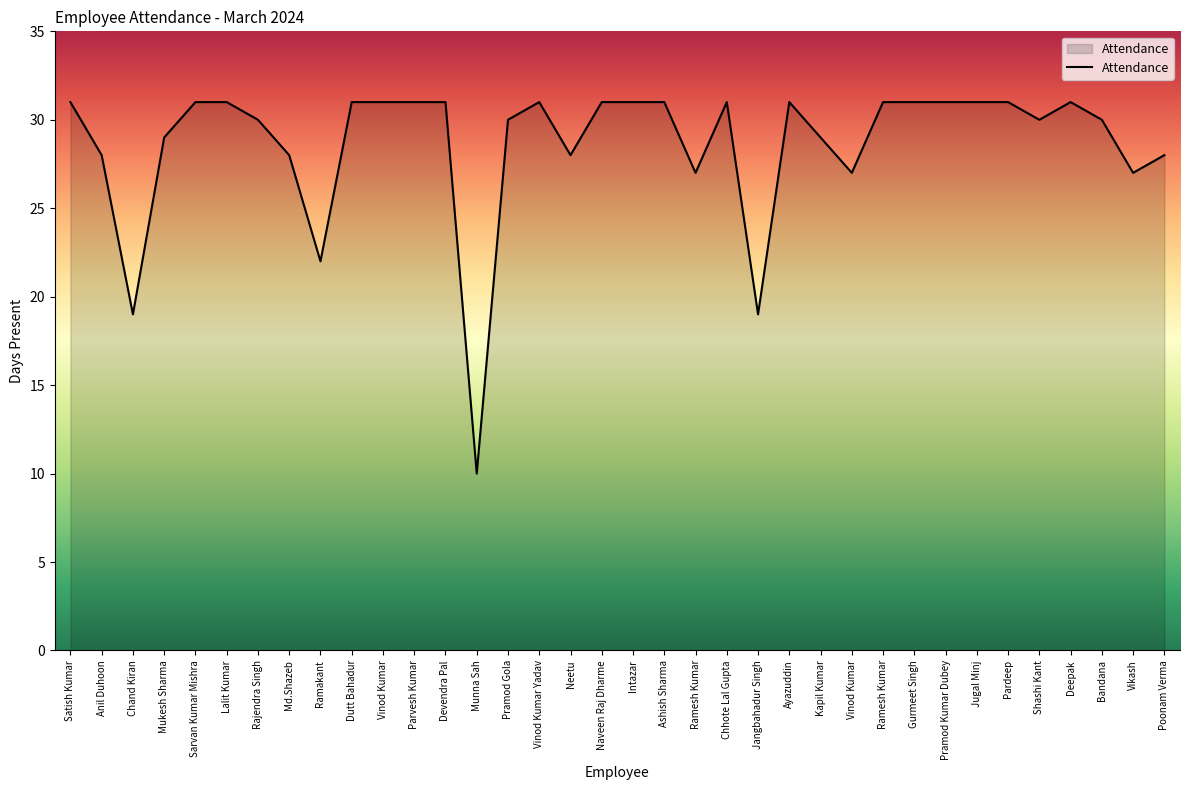

How many categories are shown in the chart?

36